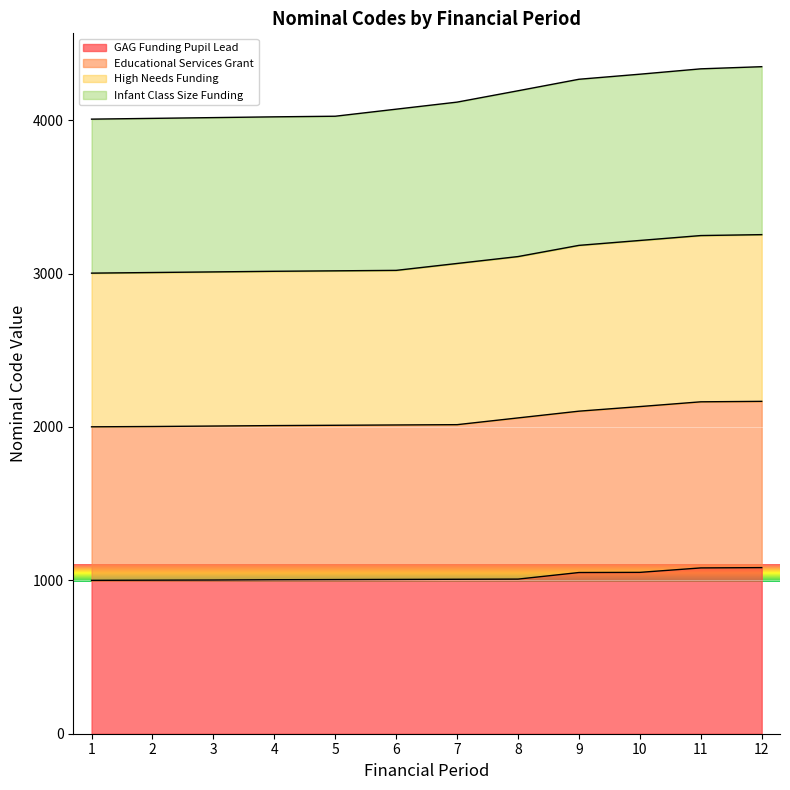

What is the approximate value of GAG Funding Pupil Lead at 12, to the nearest 5?

1085